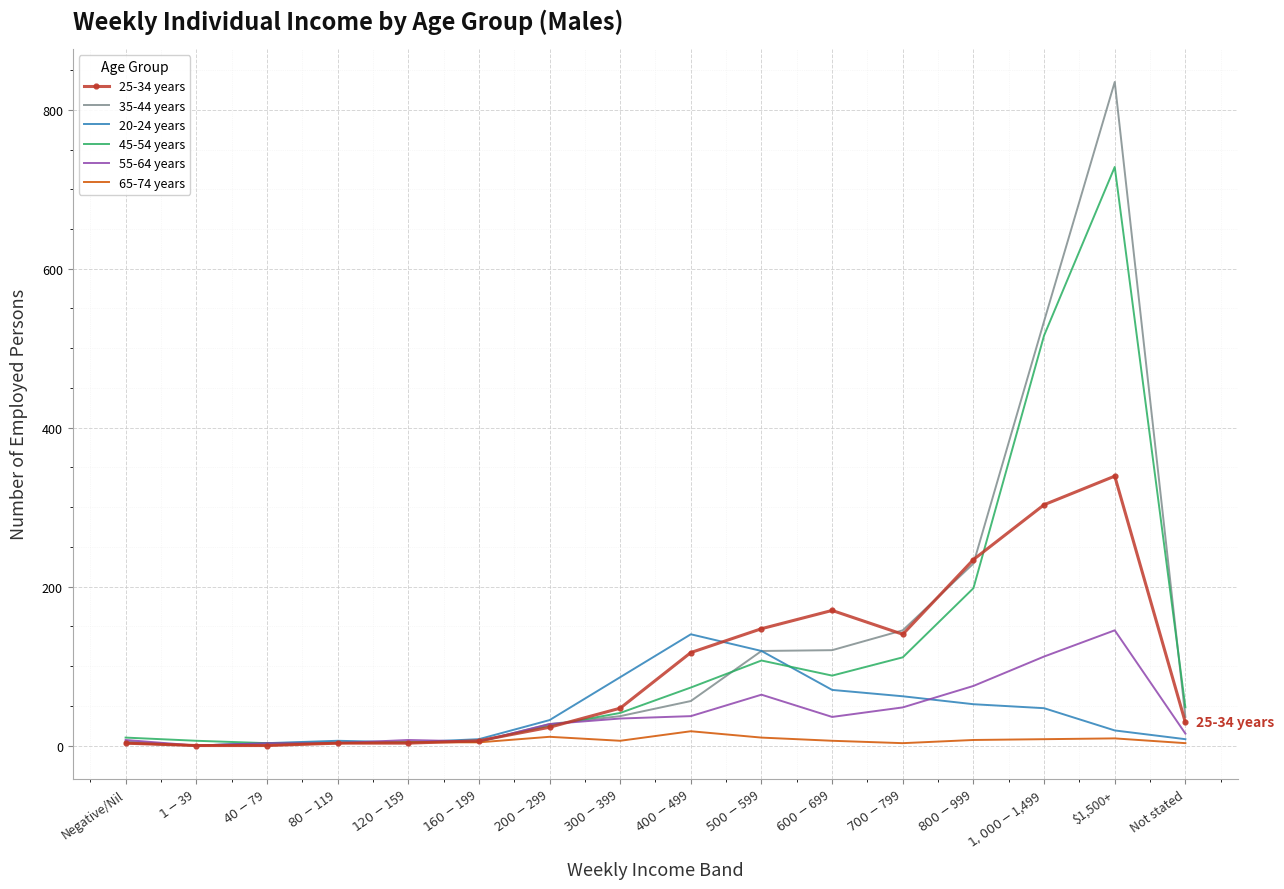

Which category has the highest value across all series?

$1,500+